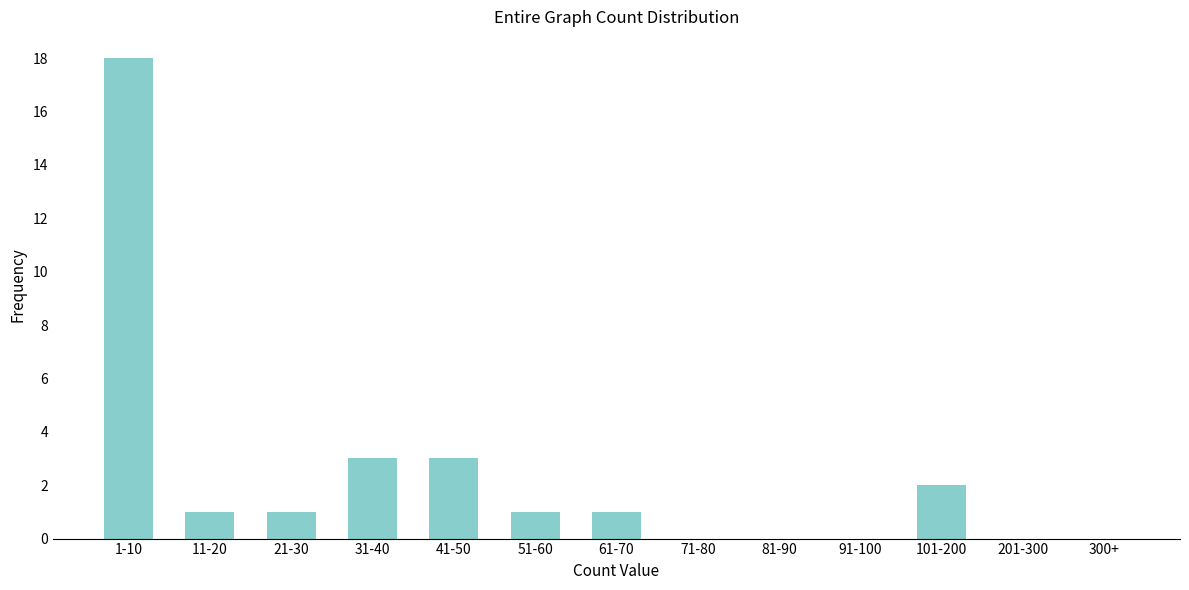

Reading right to left, list all the values displayed in this chart.

300+=0	201-300=0	101-200=2	91-100=0	81-90=0	71-80=0	61-70=1	51-60=1	41-50=3	31-40=3	21-30=1	11-20=1	1-10=18